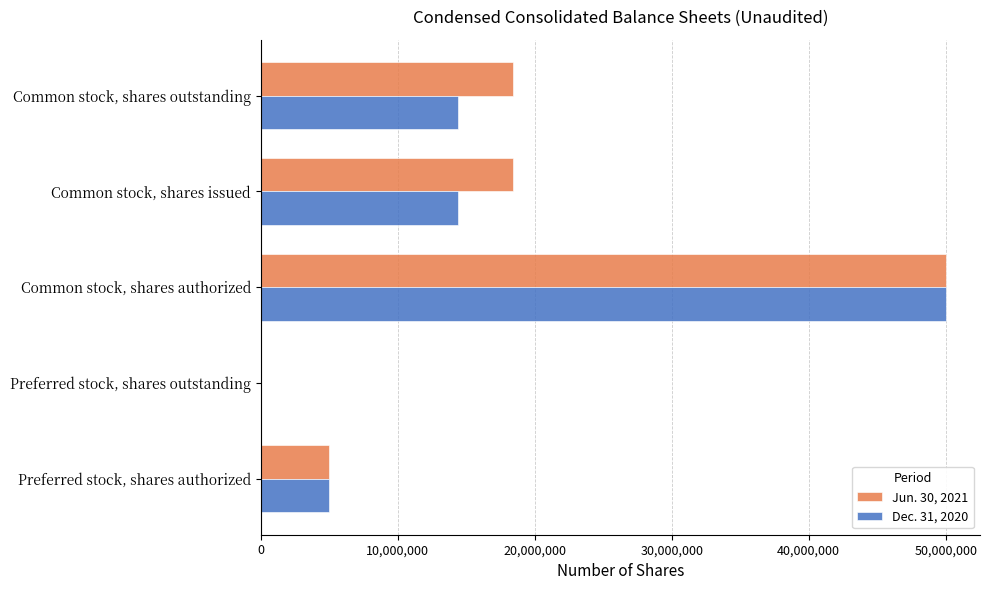

True or false: Jun. 30, 2021 has a value of 18405726 at Common stock, shares outstanding.

True